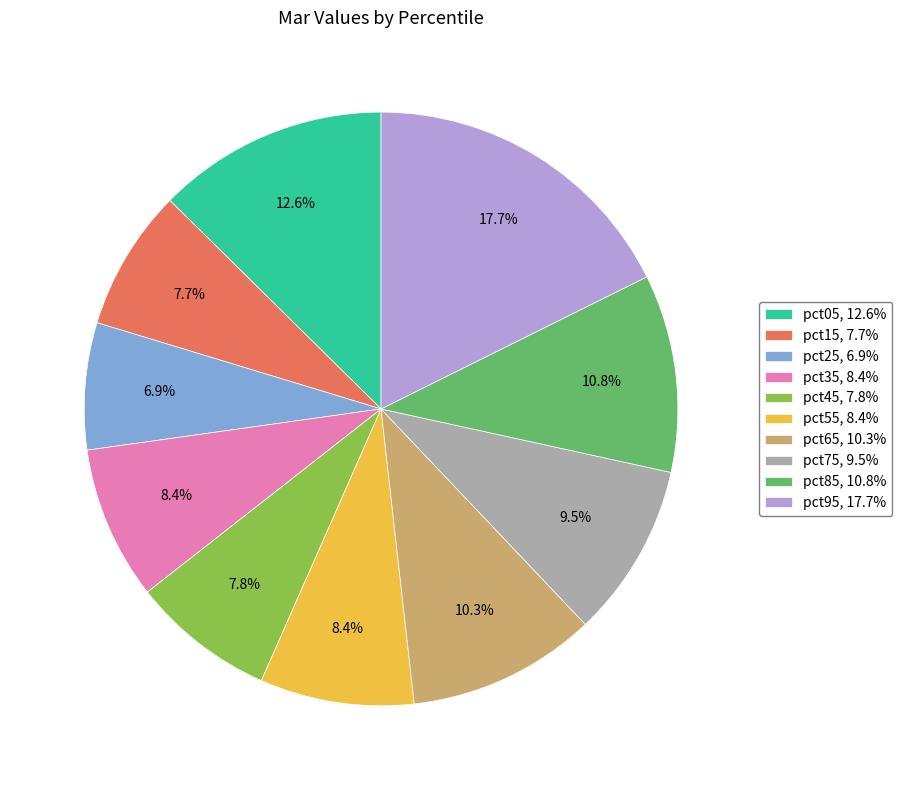

Does pct25 account for over 50% of the chart?

No